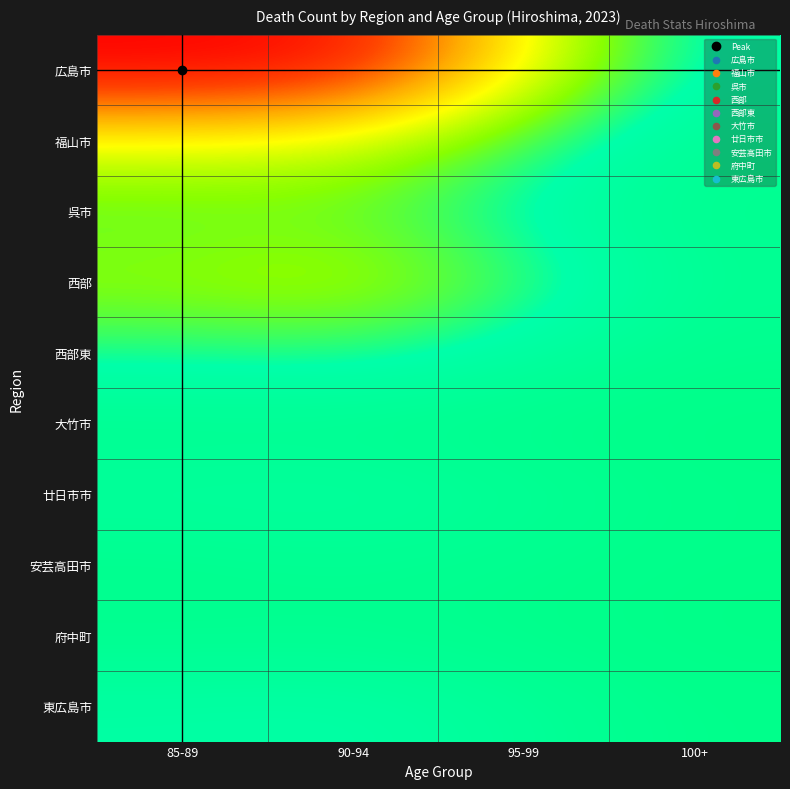

Reading right to left, transcribe all the data shown in this chart.

広島市: 100+=329	95-99=1278	90-94=2371	85-89=2482
福山市: 100+=167	95-99=604	90-94=1094	85-89=1191
呉市: 100+=105	95-99=365	90-94=710	85-89=676
西部: 100+=158	95-99=610	90-94=1007	85-89=891
西部東: 100+=87	95-99=310	90-94=516	85-89=489
大竹市: 100+=9	95-99=45	90-94=94	85-89=89
廿日市市: 100+=47	95-99=195	90-94=302	85-89=283
安芸高田市: 100+=32	95-99=88	90-94=143	85-89=89
府中町: 100+=14	95-99=57	90-94=106	85-89=105
東広島市: 100+=58	95-99=220	90-94=380	85-89=351